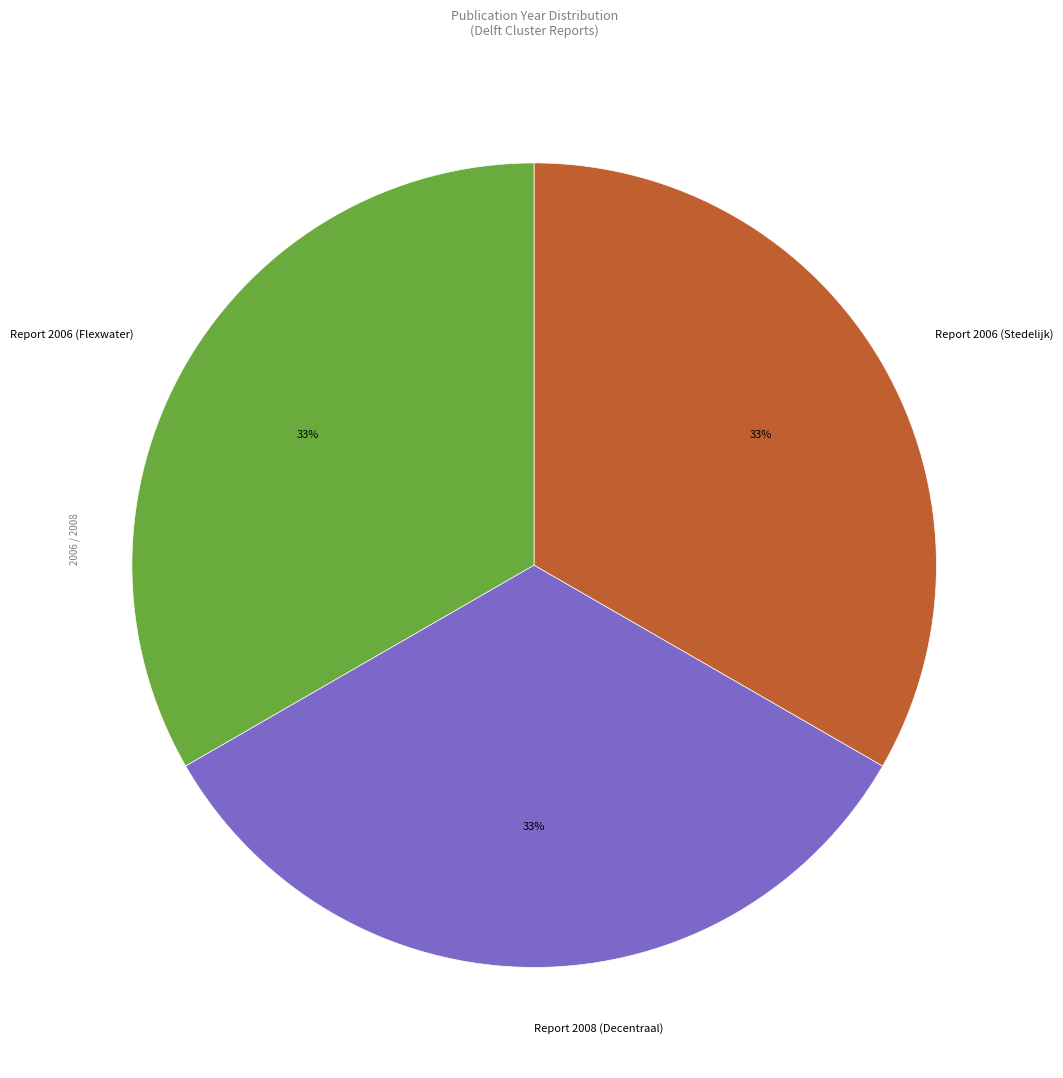

To the nearest percent, what percentage of the pie is Report 2006 (Flexwater)?

33%